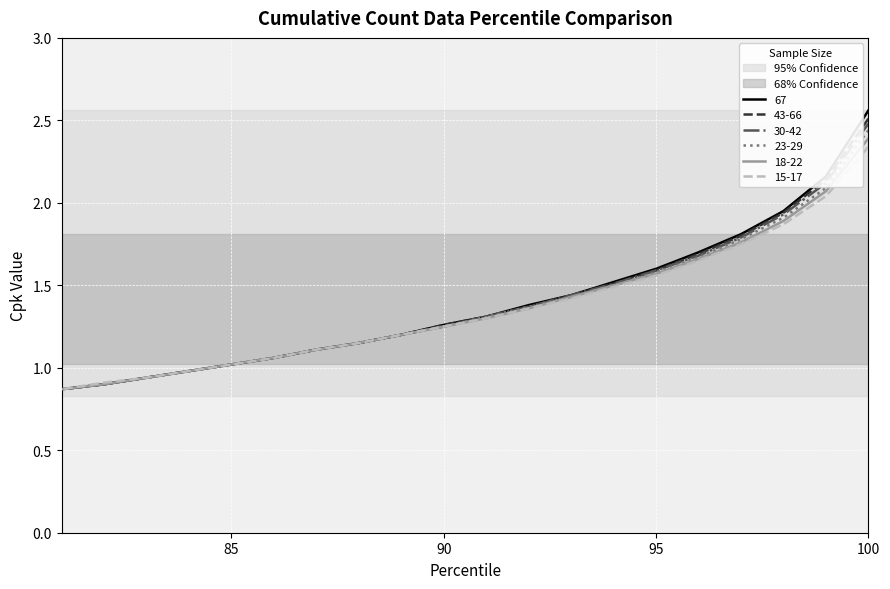

How many values in the 30-42 series are below 1?

4